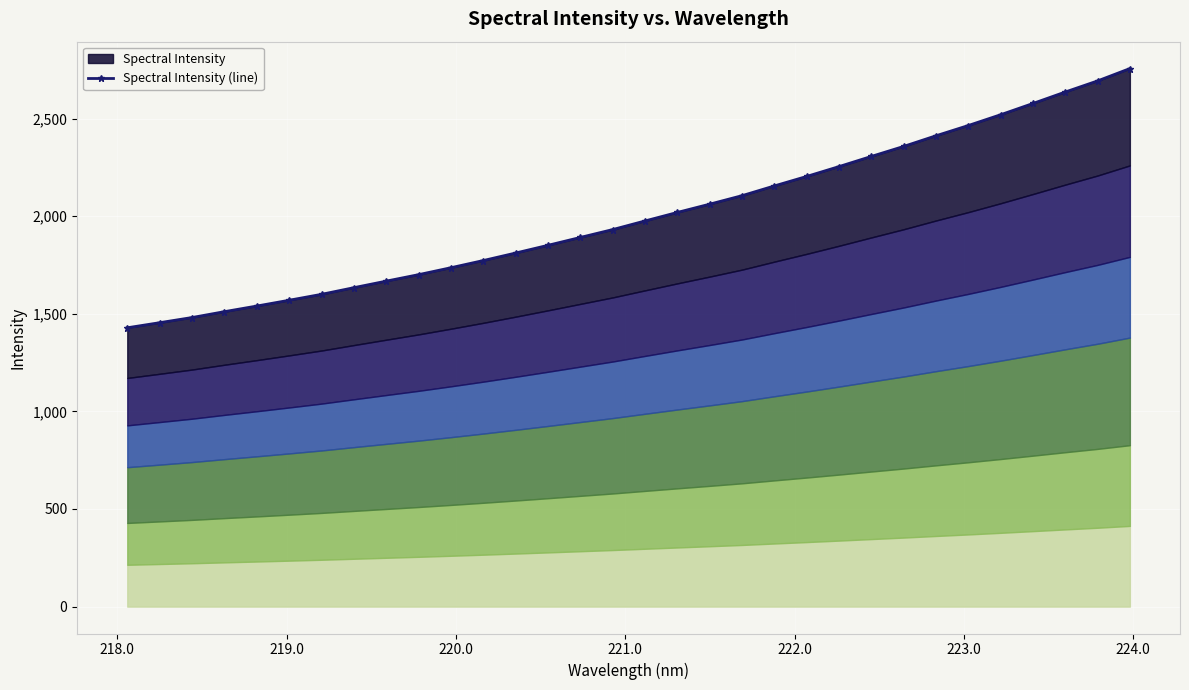

Reading right to left, transcribe all the data shown in this chart.

2755.8	2692.6	2635.8	2577.1	2519.4	2464.2	2411.7	2357.2	2305.9	2253.9	2203.4	2154.8	2104.9	2061.4	2019.0	1975.4	1931.2	1890.9	1850.6	1811.1	1772.6	1735.8	1700.3	1667.1	1633.6	1599.5	1569.1	1539.5	1510.7	1480.6	1454.2	1428.2